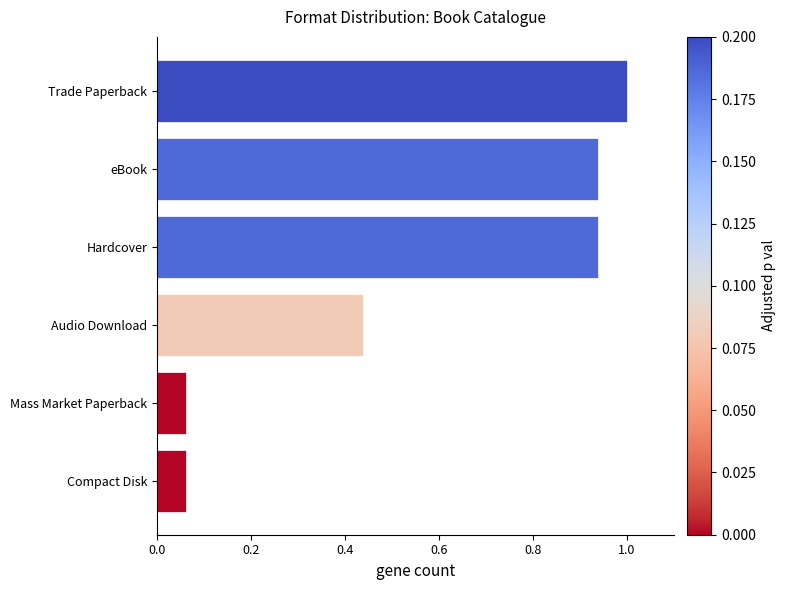

How many bars are there in total?

6